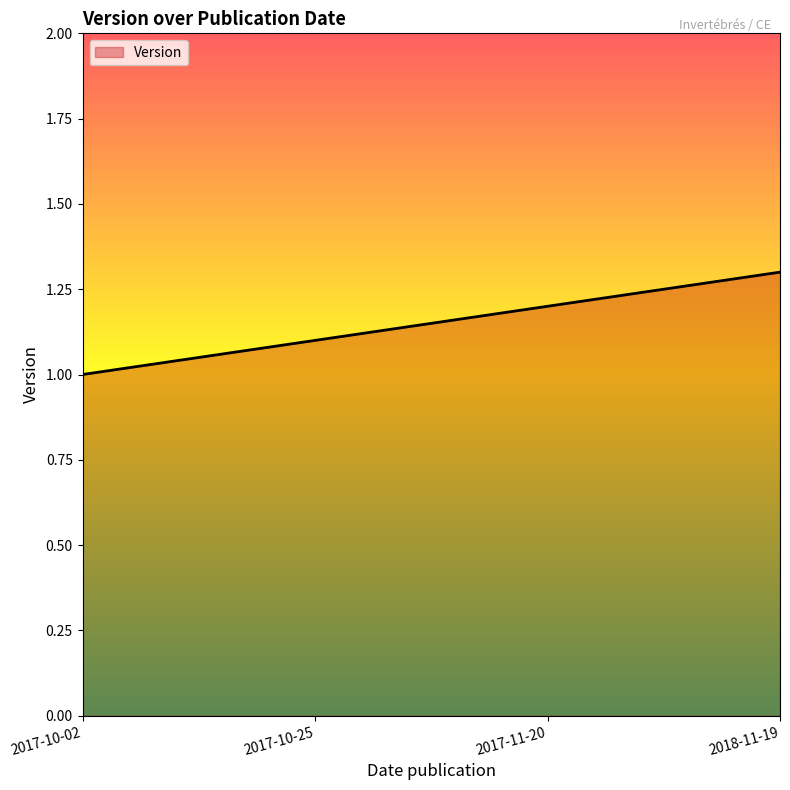

List the labels in order of value, largest first.

2018-11-19, 2017-11-20, 2017-10-25, 2017-10-02